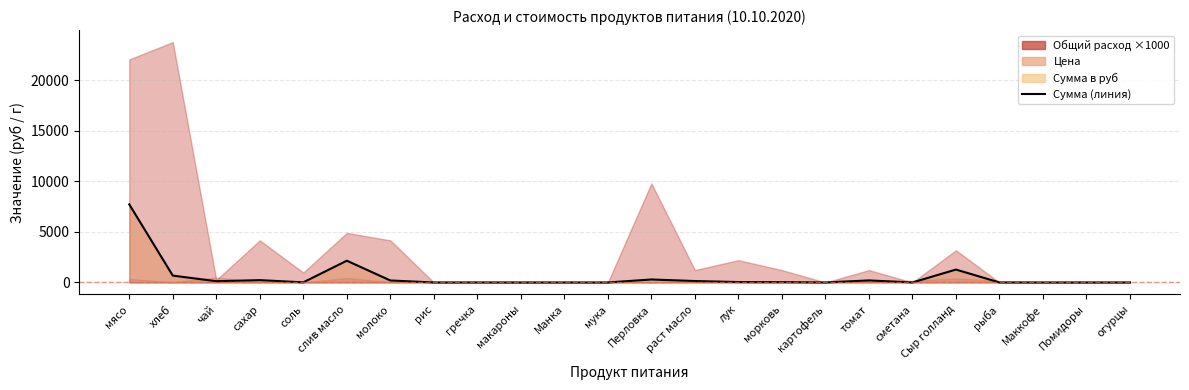

What is the difference between the maximum and minimum values?

7717.5